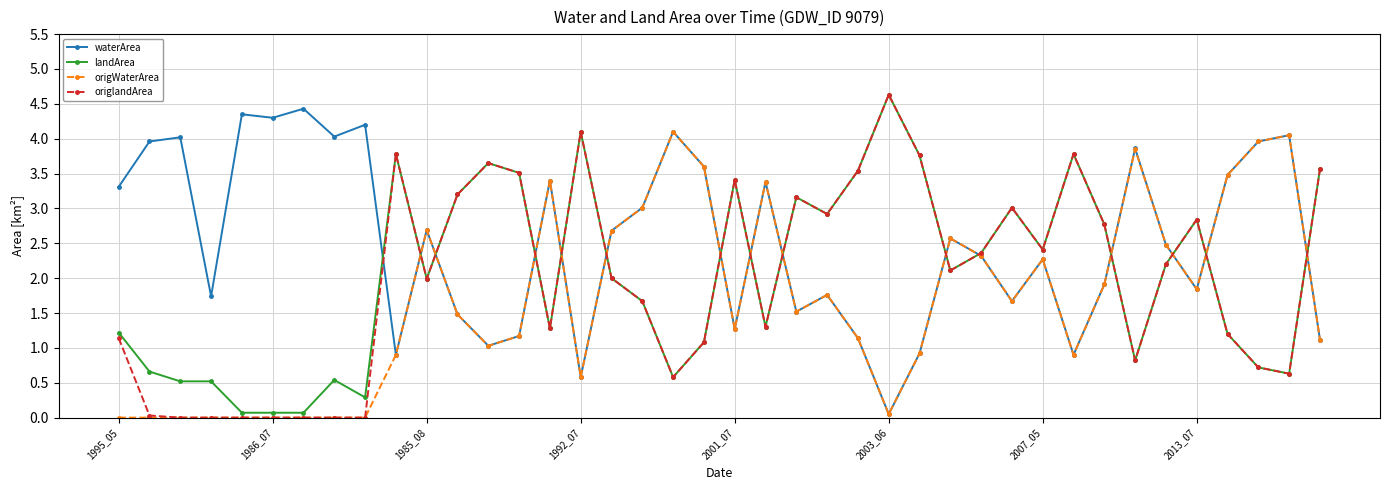

True or false: origlandArea has more than 0 points higher than both neighbors.

True